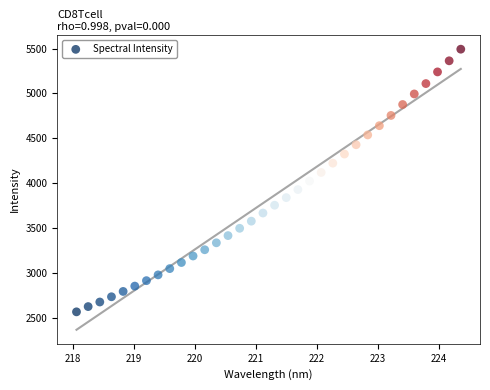

What is the range of Y values (max minus min)?

2929.2